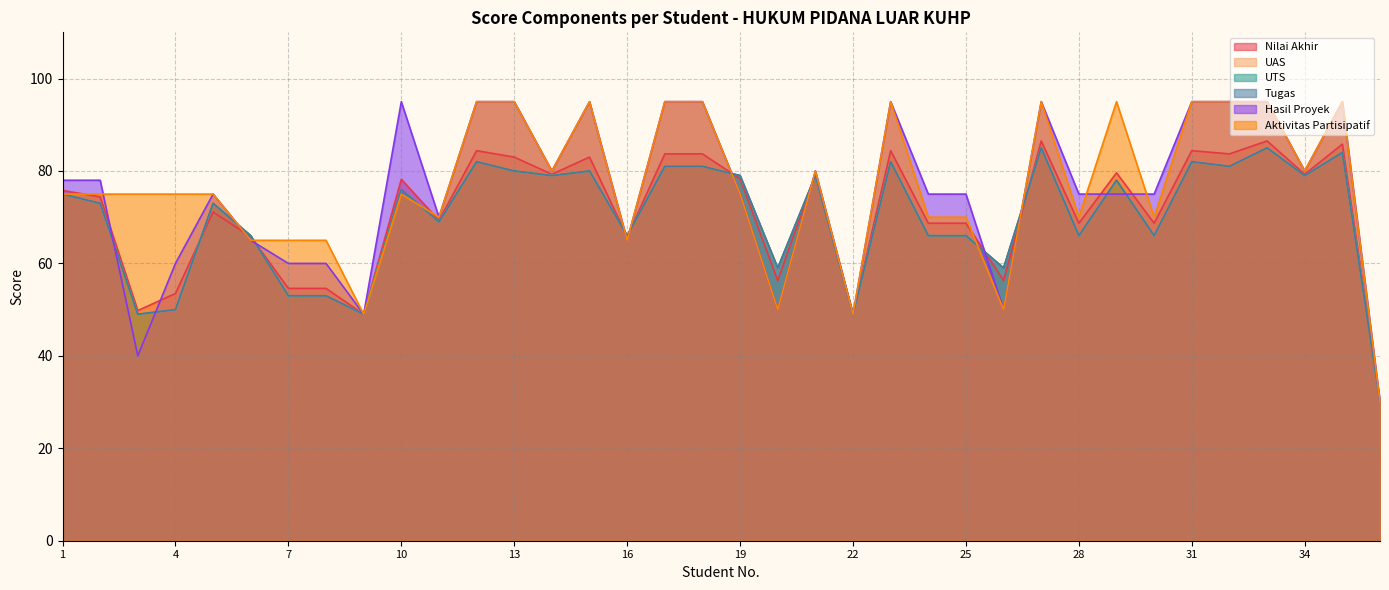

Which series changed the most between 5 and 19?

Nilai Akhir